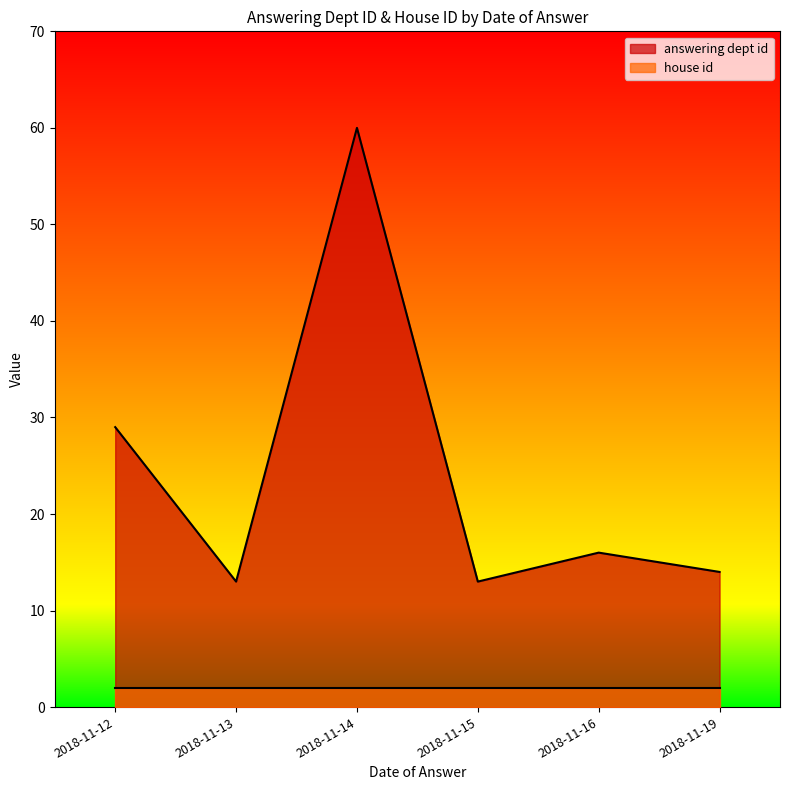

What is the label of the 4th point from the right?

2018-11-14